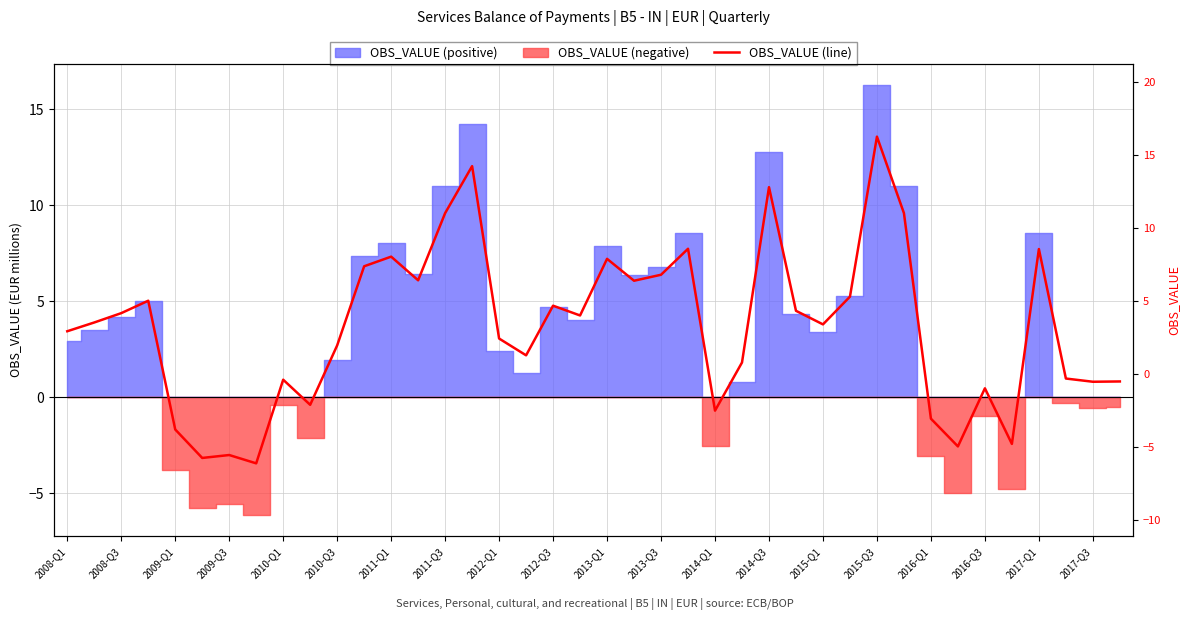

How many data points are less than 3?

19